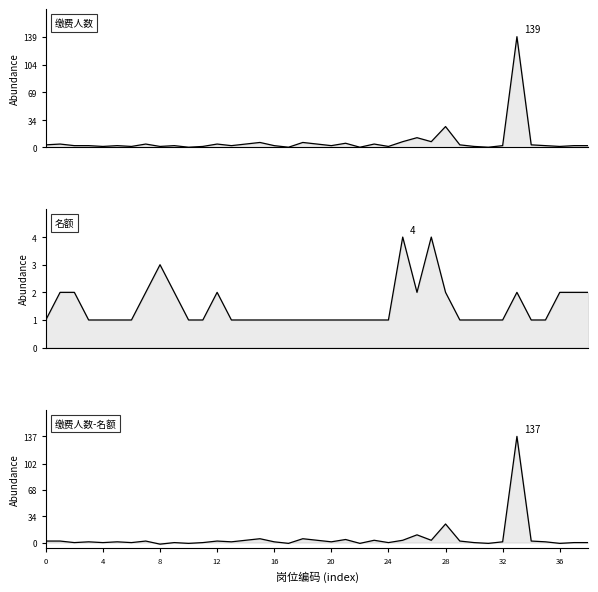

What is the label of the 19th point from the left?

18